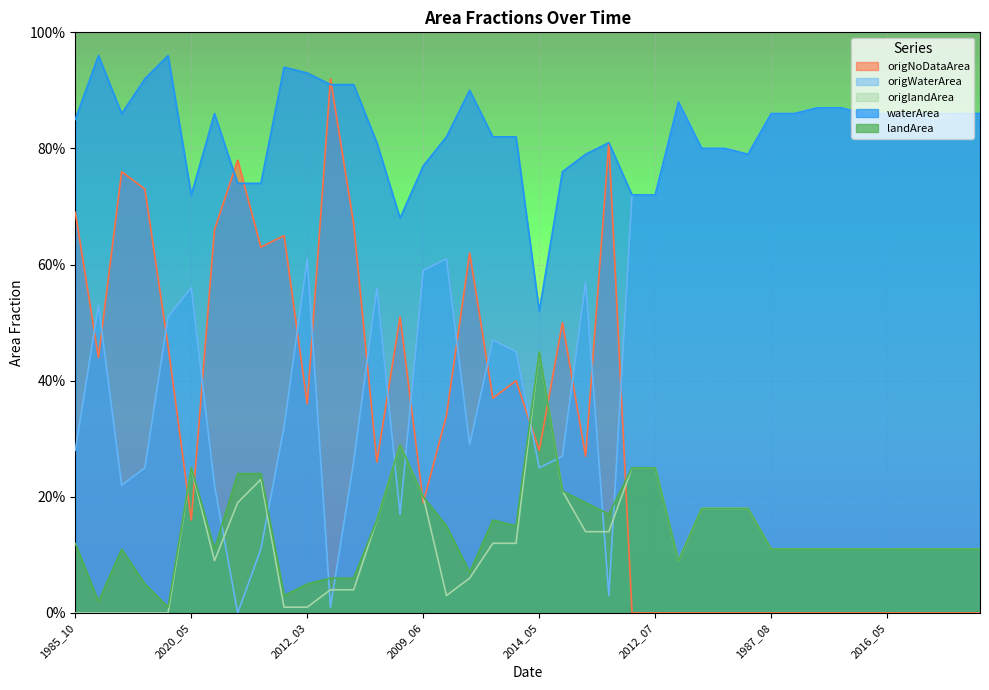

Which series ends up on top after the final intersection of origlandArea and origNoDataArea?

origlandArea